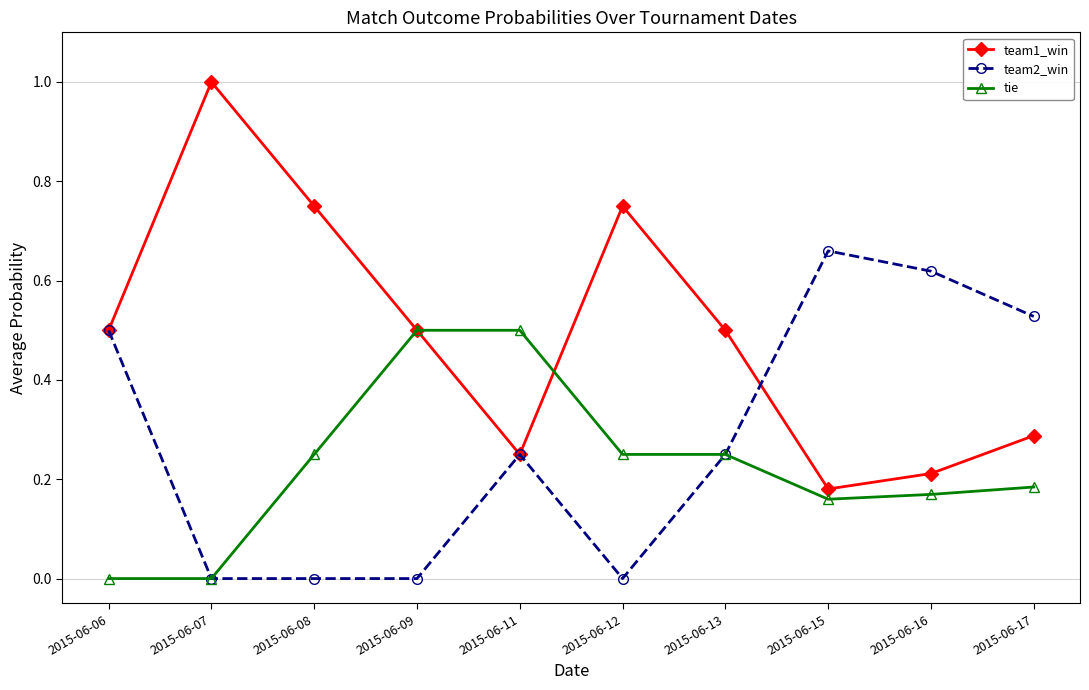

The value of tie at 2015-06-09 is 0.2. True or false?

False